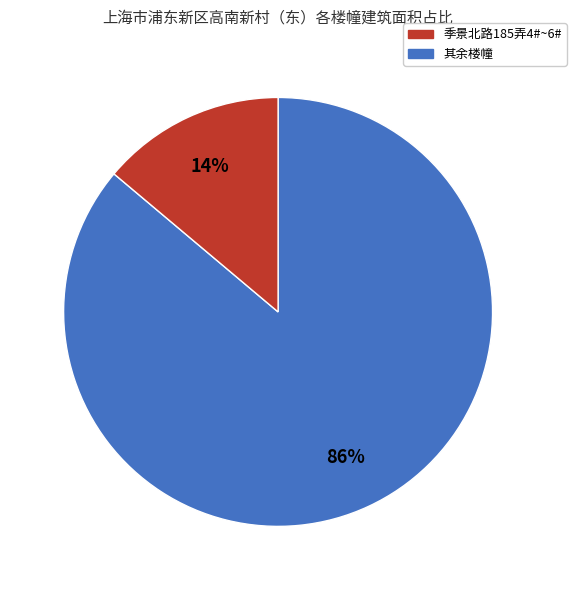

How many segments does this pie chart have?

2